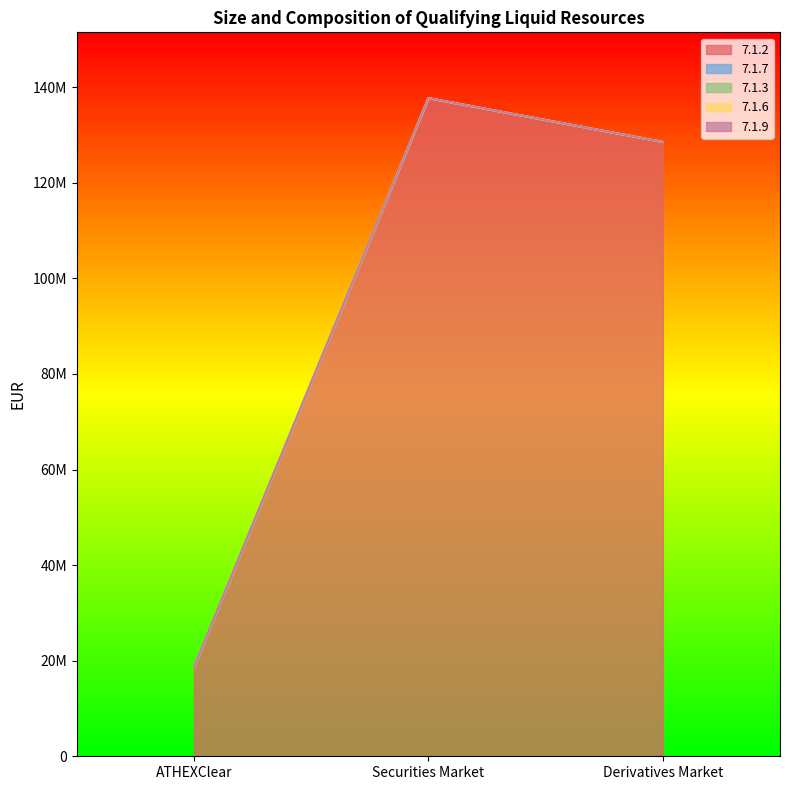

What is the total value across all series at Derivatives Market?

128566064.2